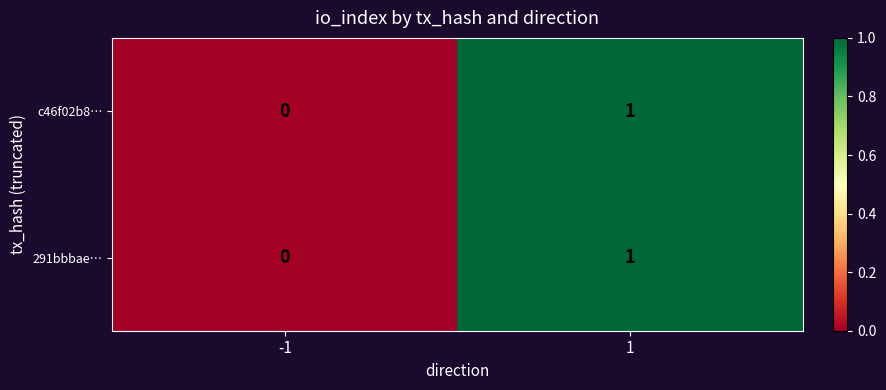

How many data points does each series have?

2